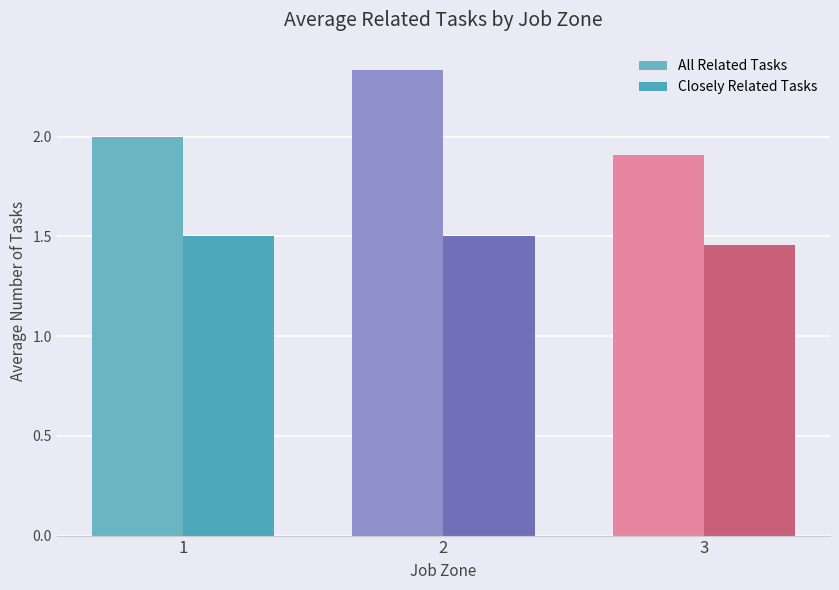

What are all the series names shown in the legend?

All Related Tasks, Closely Related Tasks